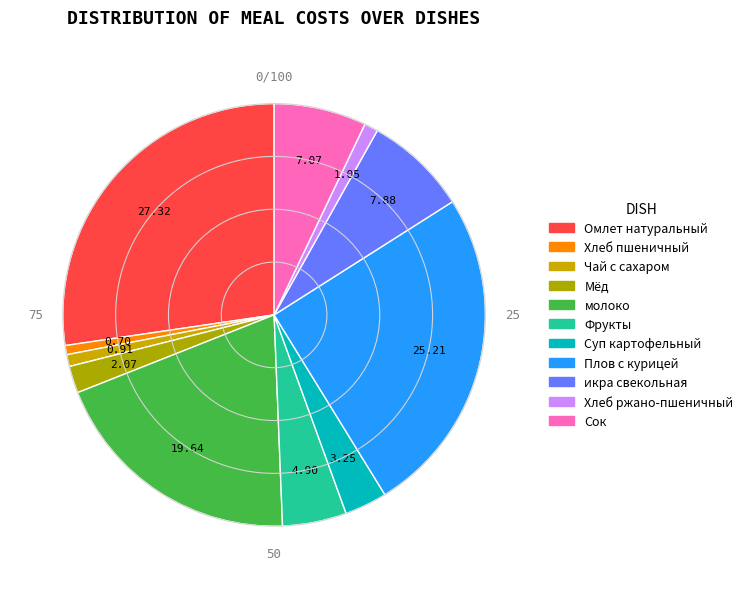

Is it true that Омлет натуральный is 27% of the pie?

True